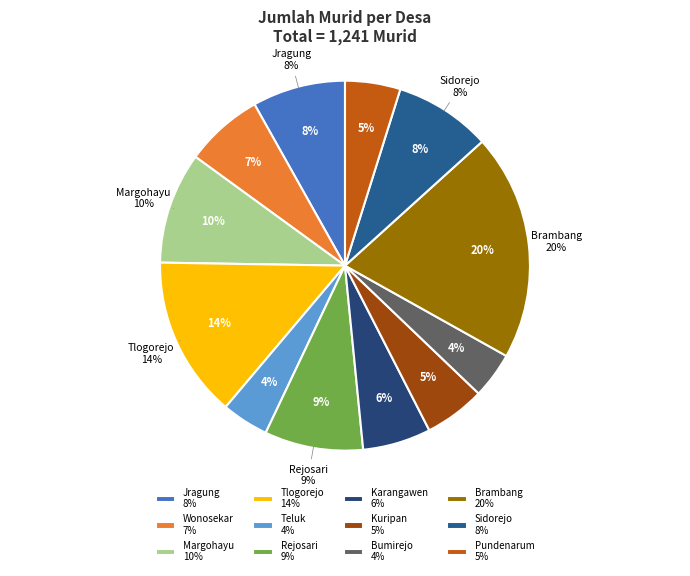

To the nearest percent, what is the average slice percentage?

8%